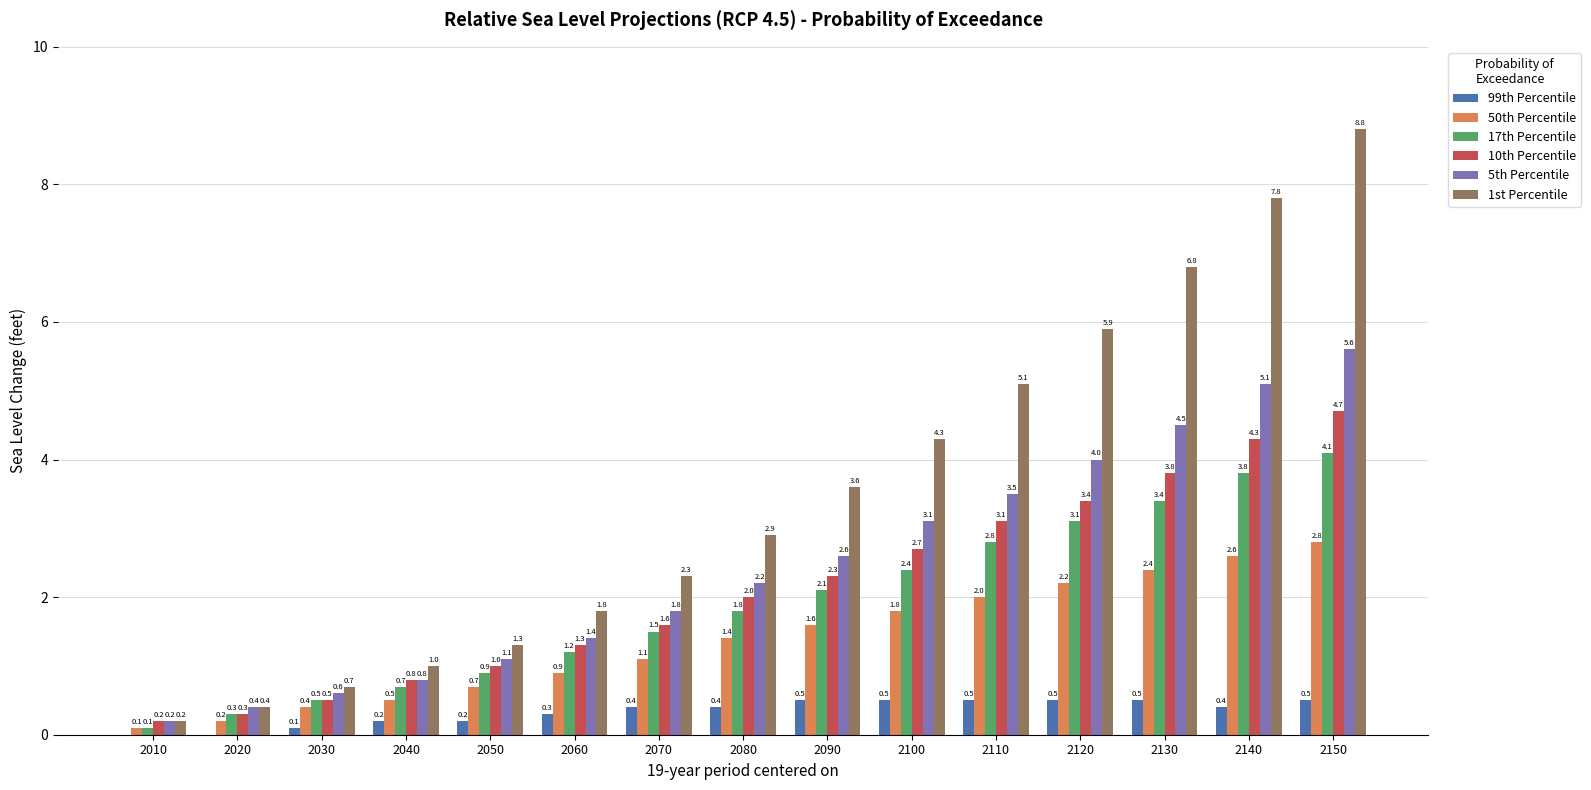

At which label does 1st Percentile first exceed 2?

2070